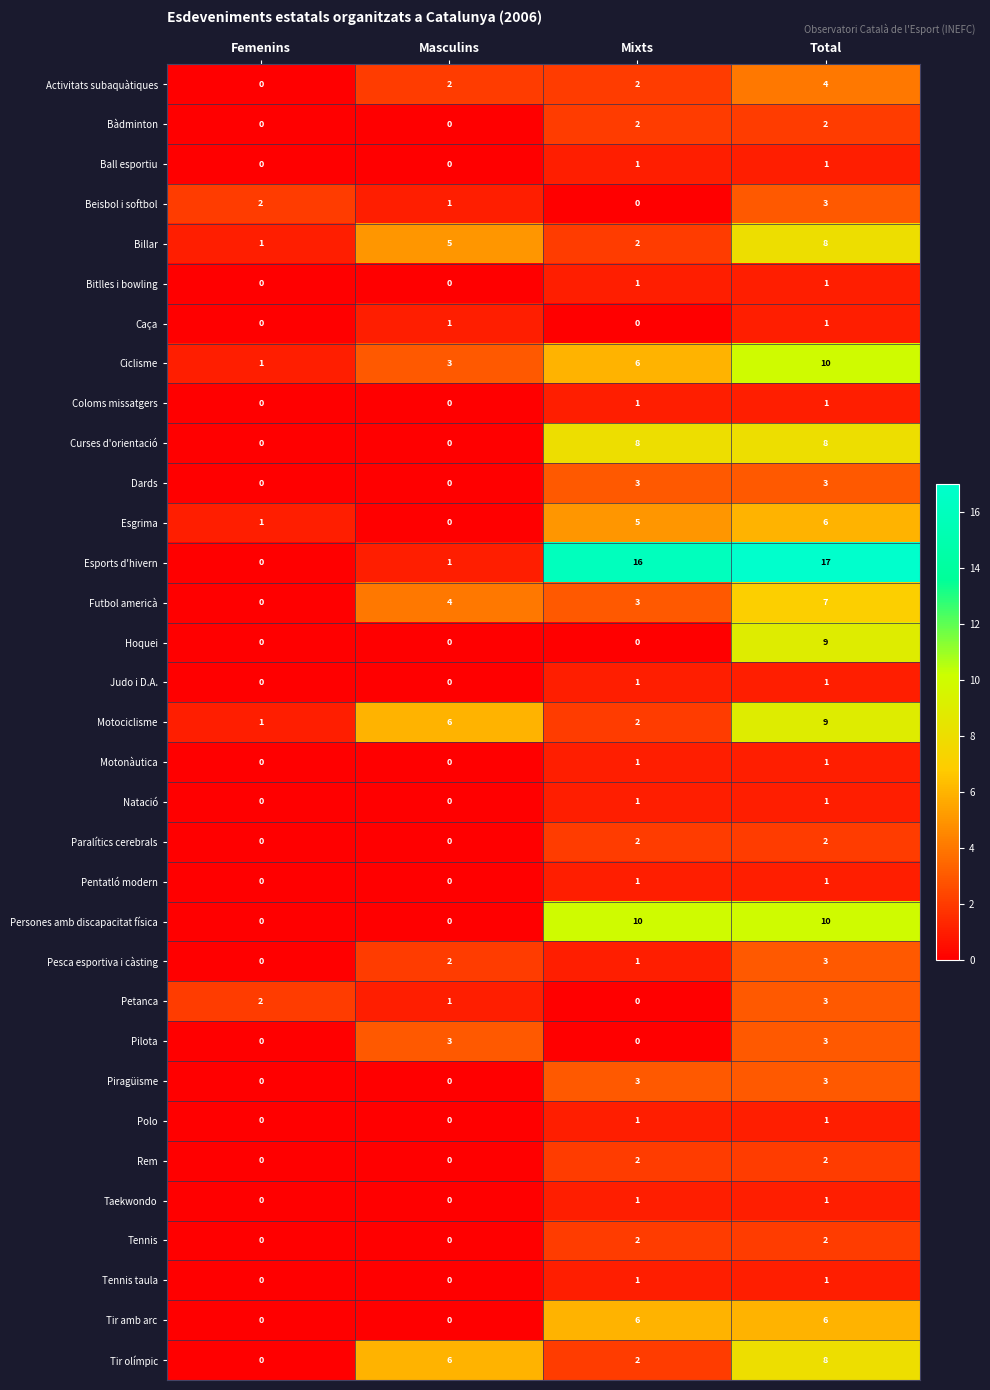

How many Pesca esportiva i càsting values are between 1 and 3?

3